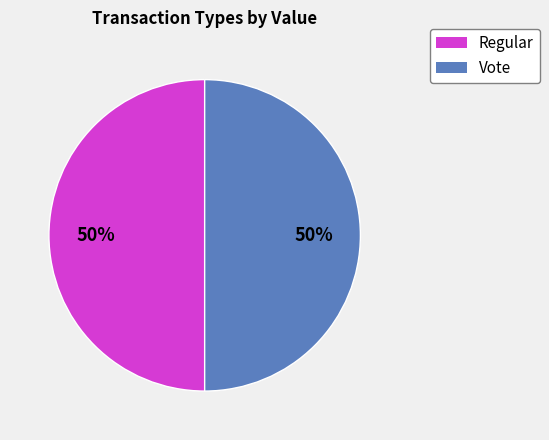

How many slices are in this pie chart?

2